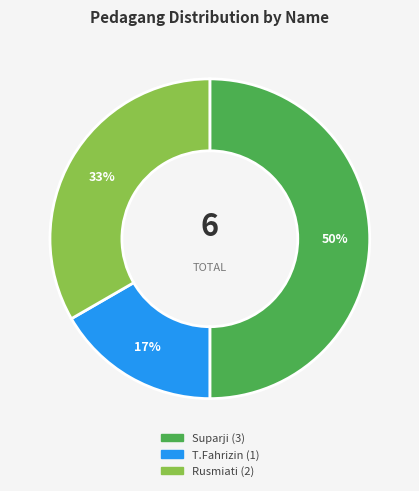

To the nearest percent, what is the difference between the Rusmiati and Suparji slice percentages?

17%